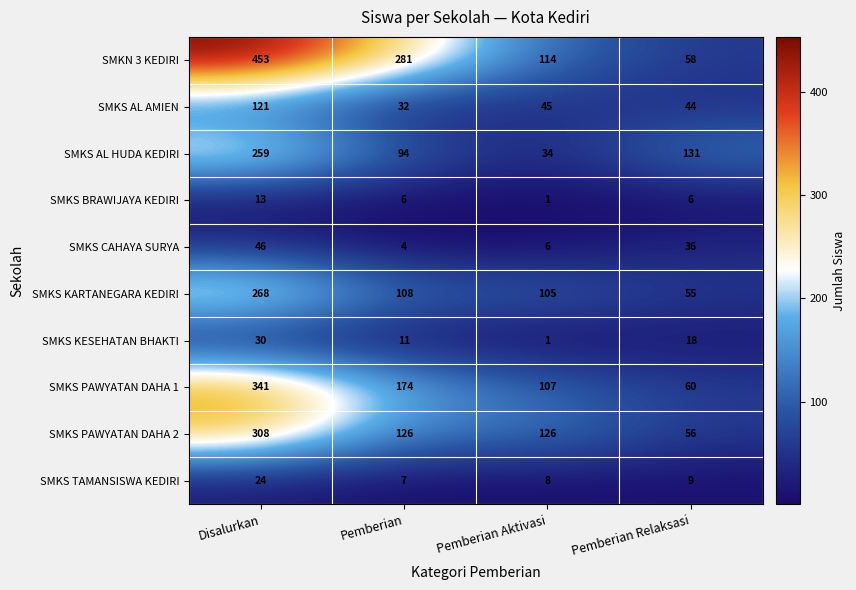

Which series has the largest total across all categories?

SMKN 3 KEDIRI